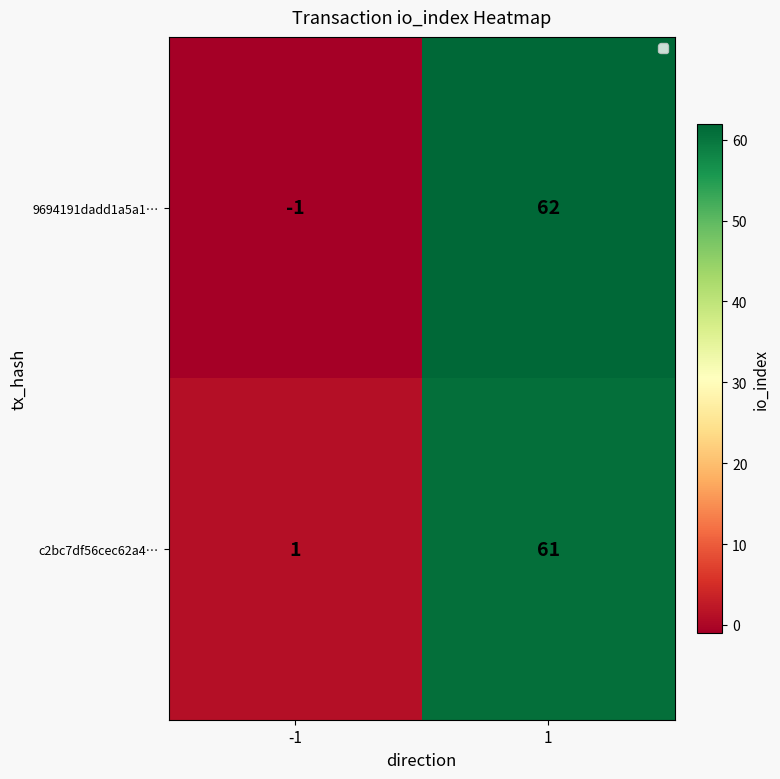

At which category is the sum across all series the highest?

1